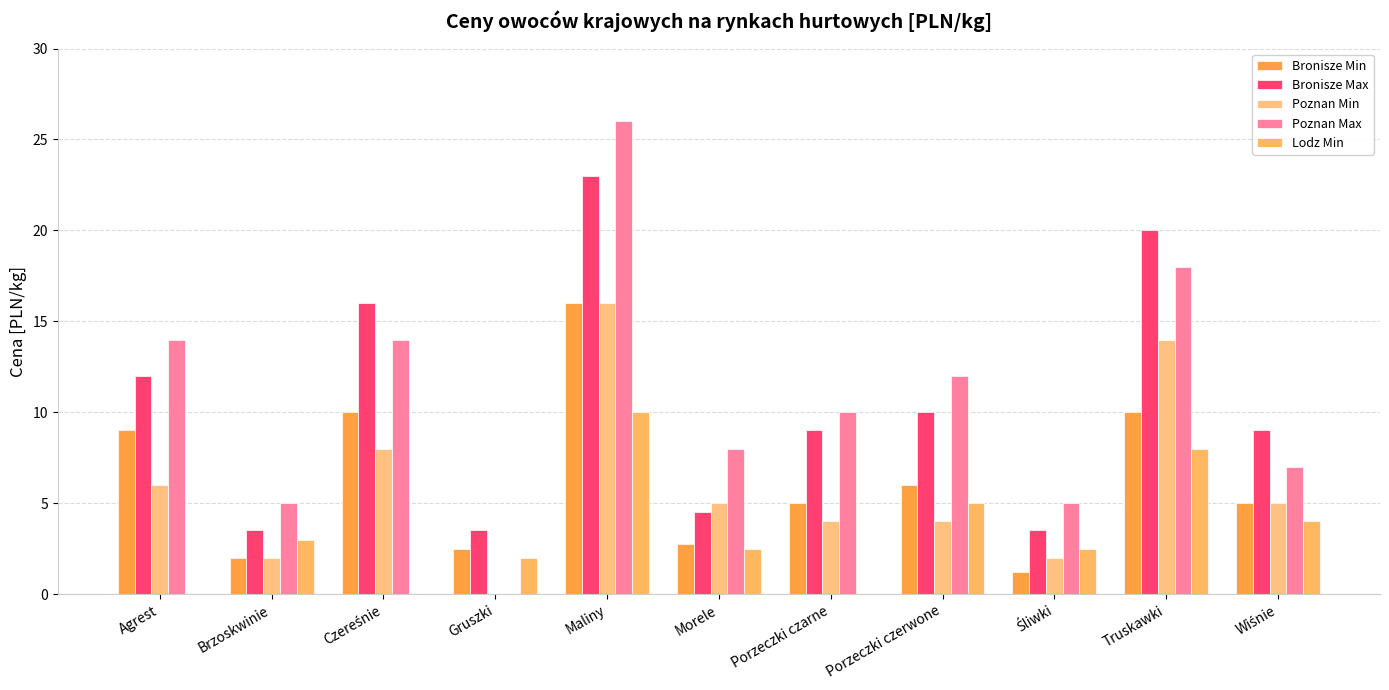

True or false: Poznan Max has a value of 7.3 at Czereśnie.

False